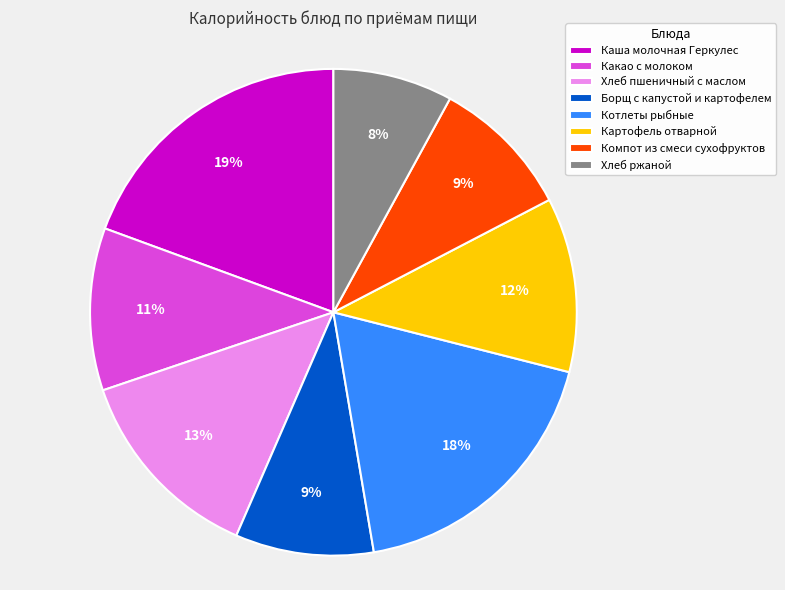

Is there a majority slice in this chart?

No